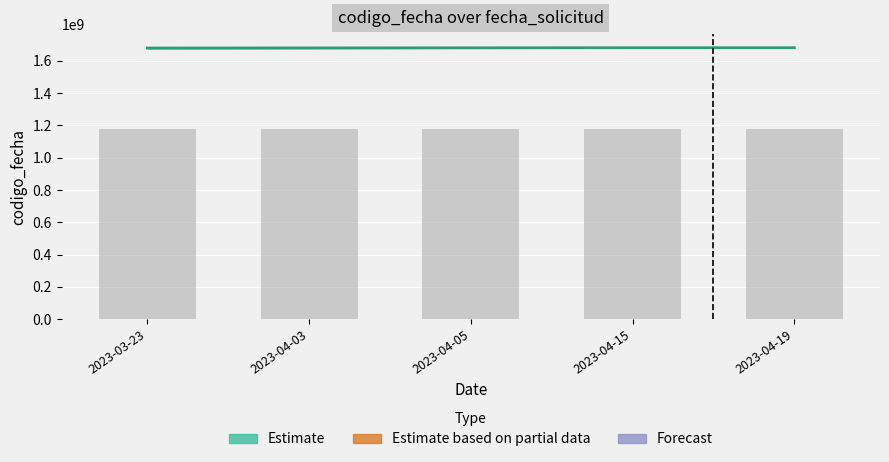

At which category does the chart reach its minimum across all series?

2023-03-23